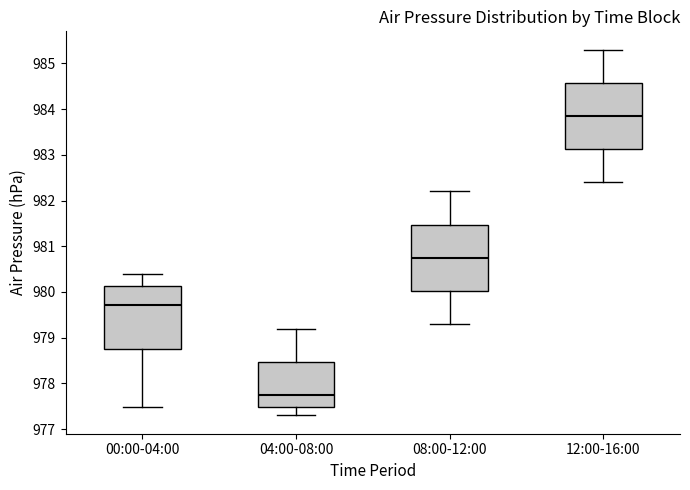

Which box's median line is the highest?

12:00-16:00